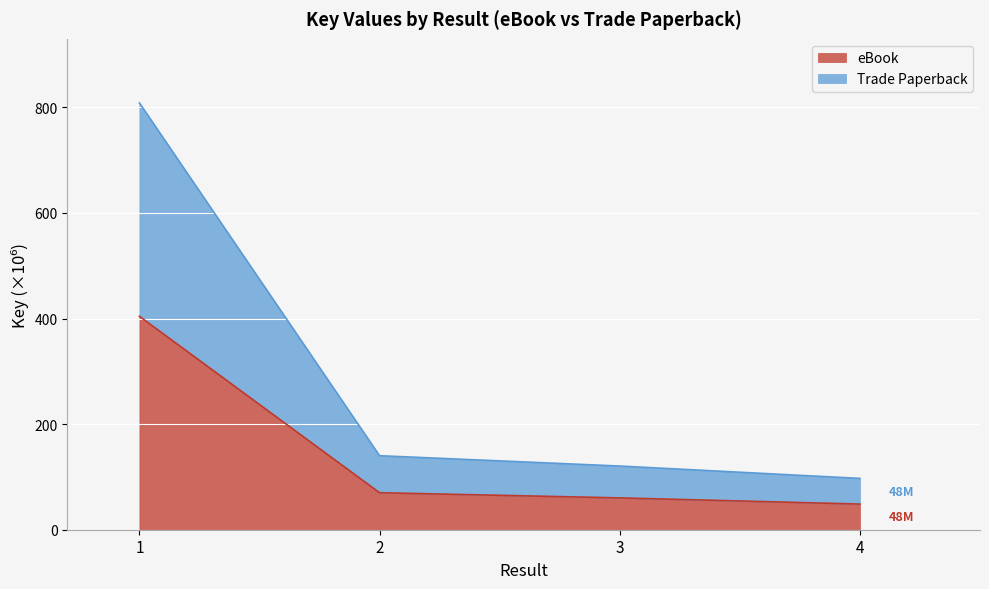

True or false: eBook and Trade Paperback cross at least once.

False